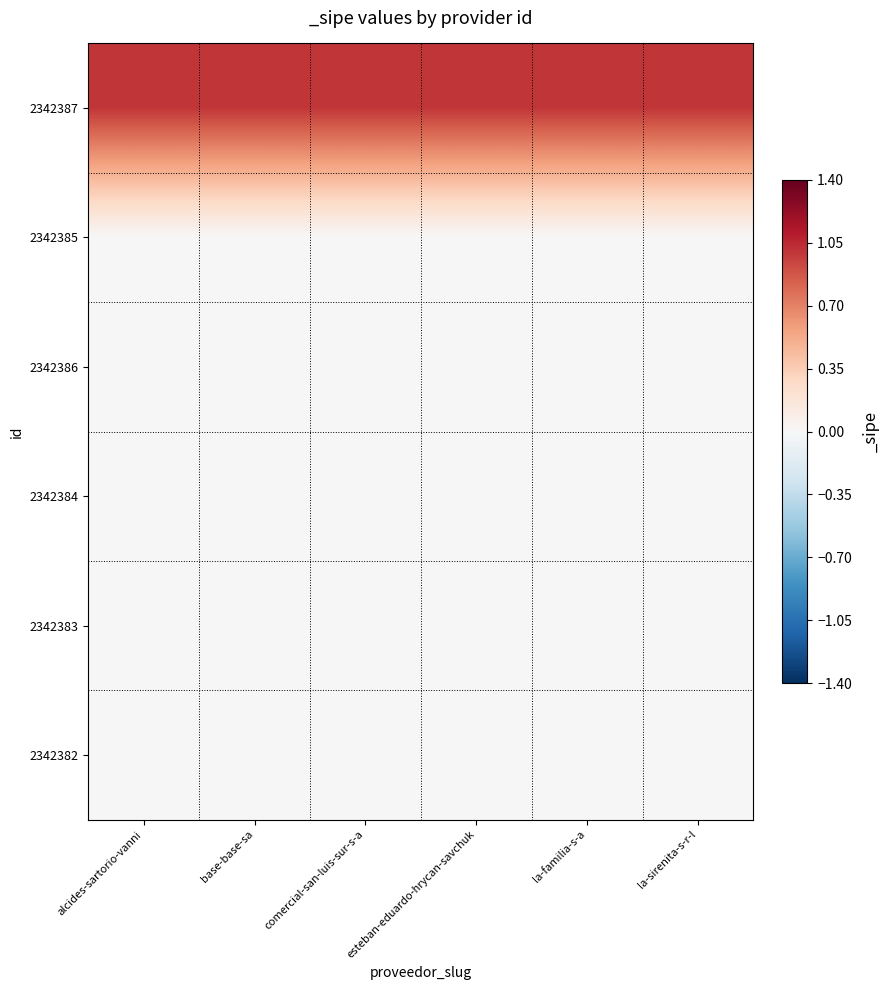

Which has a higher value, base-base-sa or la-familia-s-a?

base-base-sa